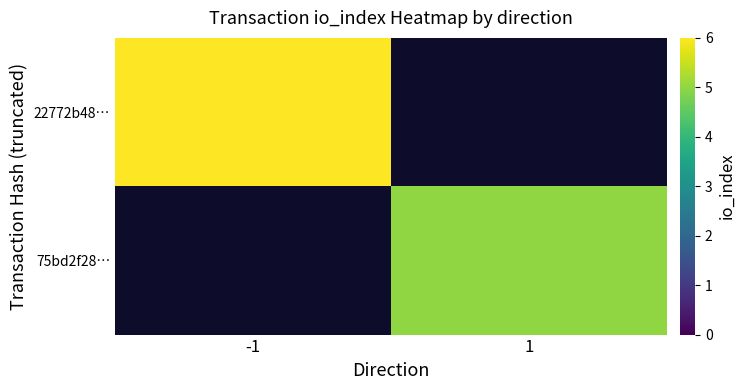

Count the number of data series in this chart.

2